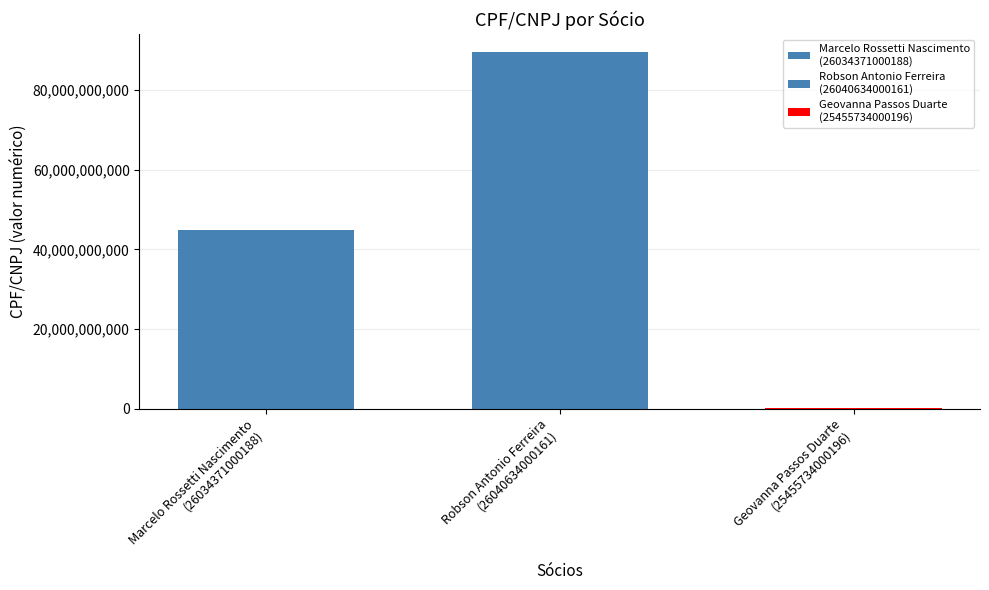

The chart shows a value of 46044422162 at Robson Antonio Ferreira
(26040634000161). True or false?

False